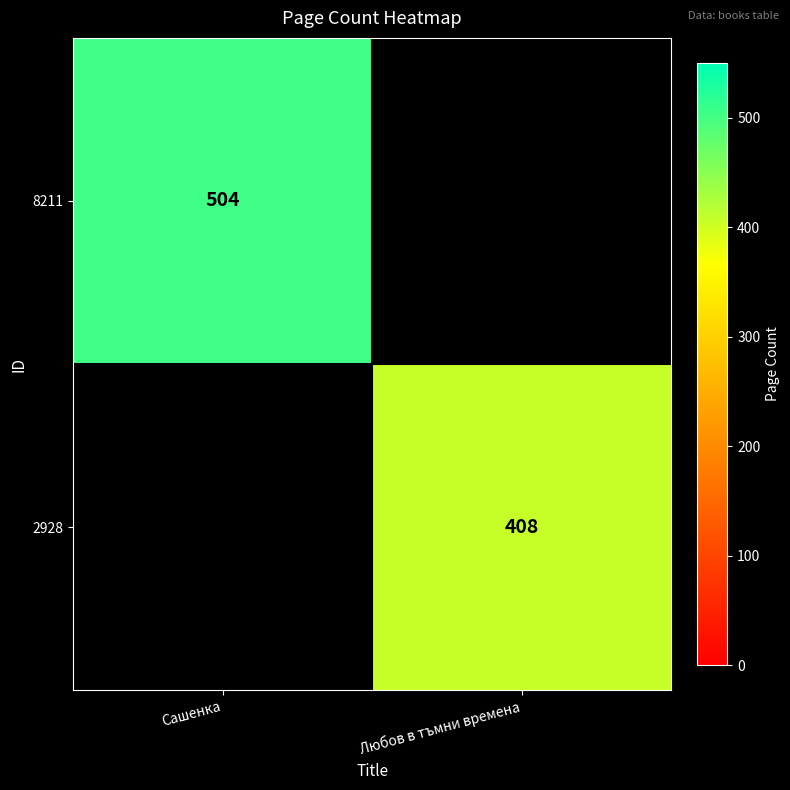

Is the value of 2928 at Любов в тъмни времена greater than the value of 8211 at Сашенка?

No